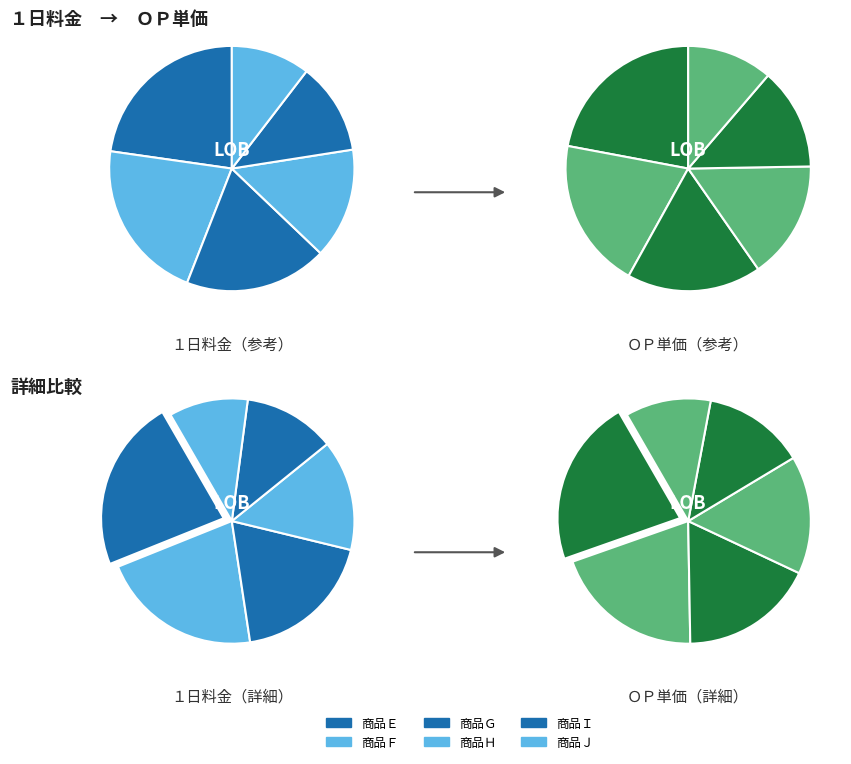

Is there a majority slice in this chart?

No